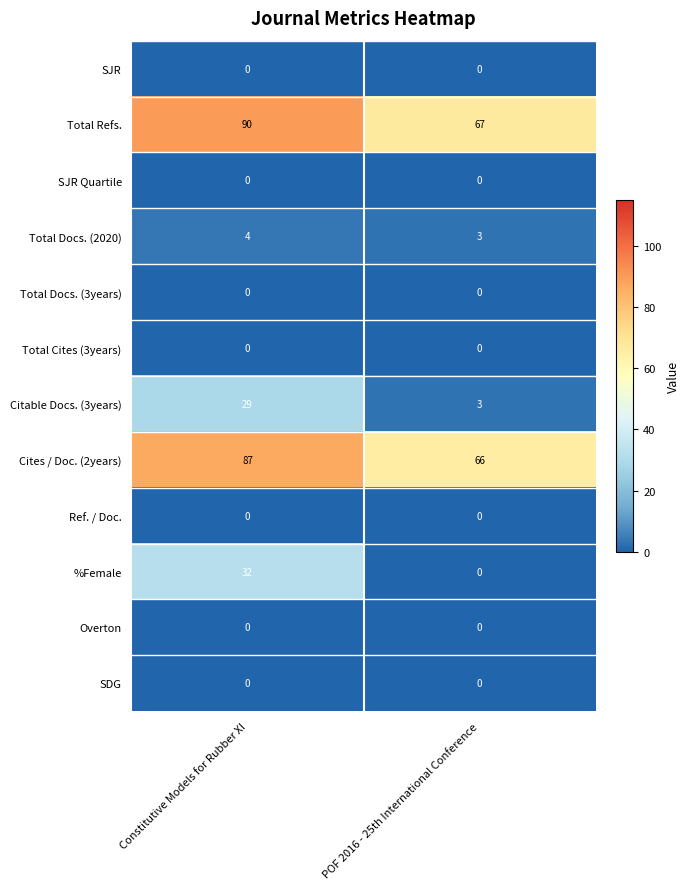

How many distinct data groups are displayed?

12